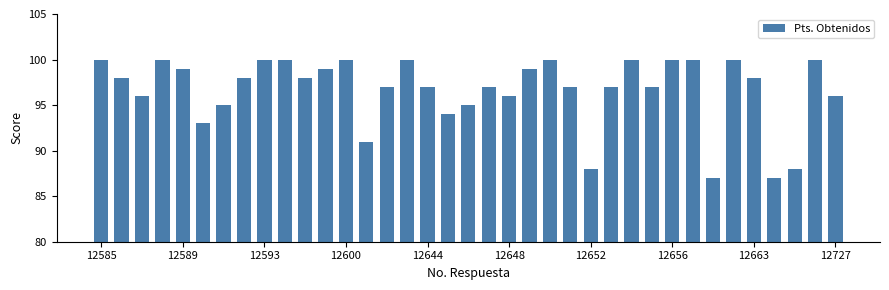

Reading left to right, transcribe all the data shown in this chart.

100	98	96	100	99	93	95	98	100	100	98	99	100	91	97	100	97	94	95	97	96	99	100	97	88	97	100	97	100	100	87	100	98	87	88	100	96